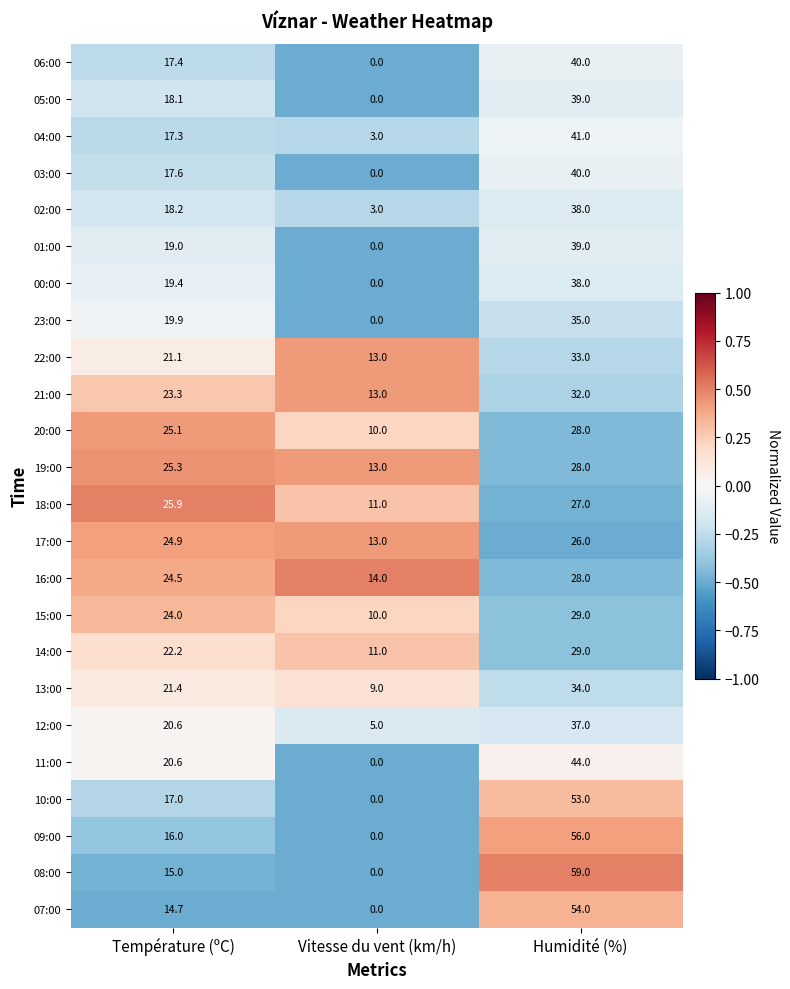

Where is 01:00 nearest to the value 19?

Température (ºC)